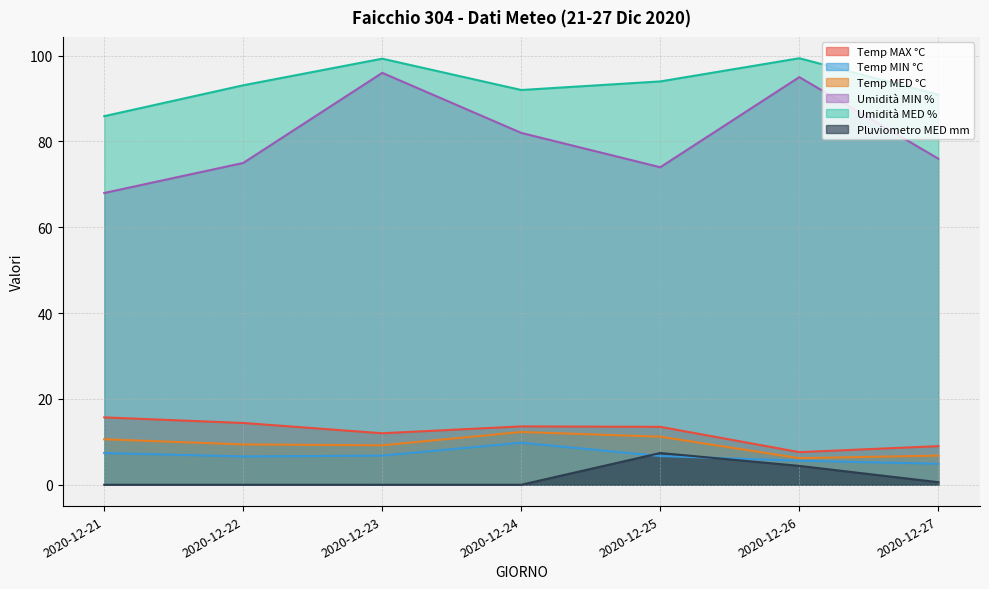

Which category has the highest value across all series?

2020-12-26